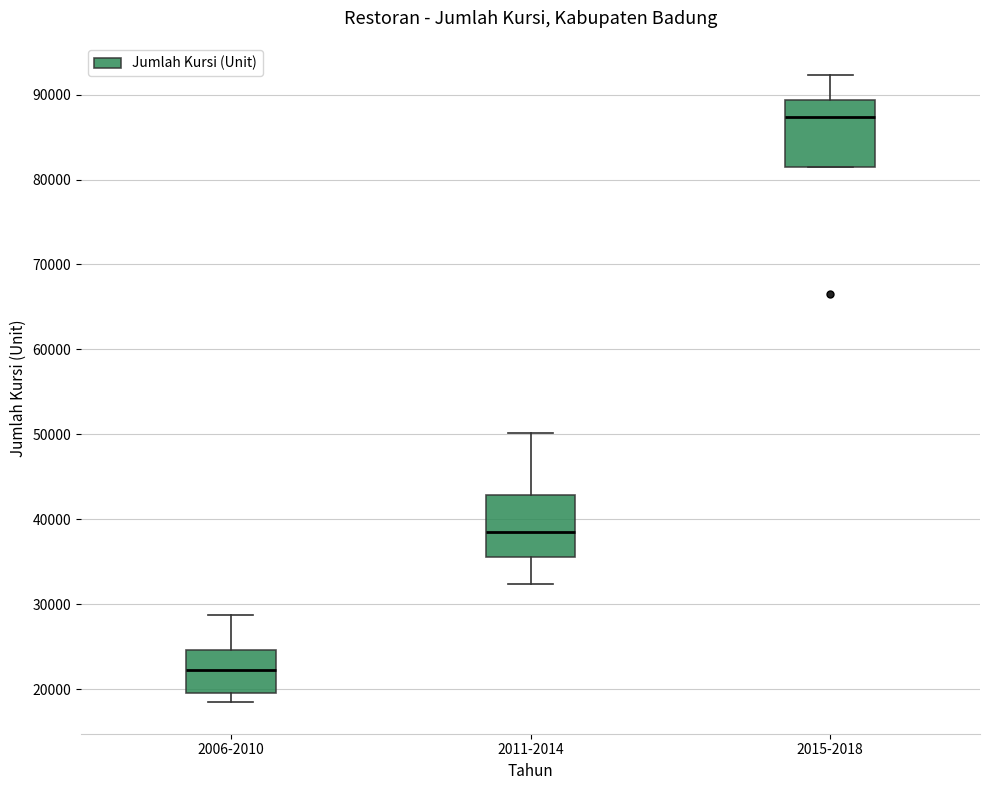

Reading left to right, transcribe this box plot: for each box, give where its median line is, the range the box spans, and where its two whiskers end, as read against the y-axis. The values are not printed on the chart, so give them approximately, as read against the axis.

2006-2010: median 22000, box 20000 to 25000, whiskers 18000 to 29000
2011-2014: median 38000, box 36000 to 43000, whiskers 32000 to 50000
2015-2018: median 87000, box 81000 to 89000, whiskers 81000 to 92000